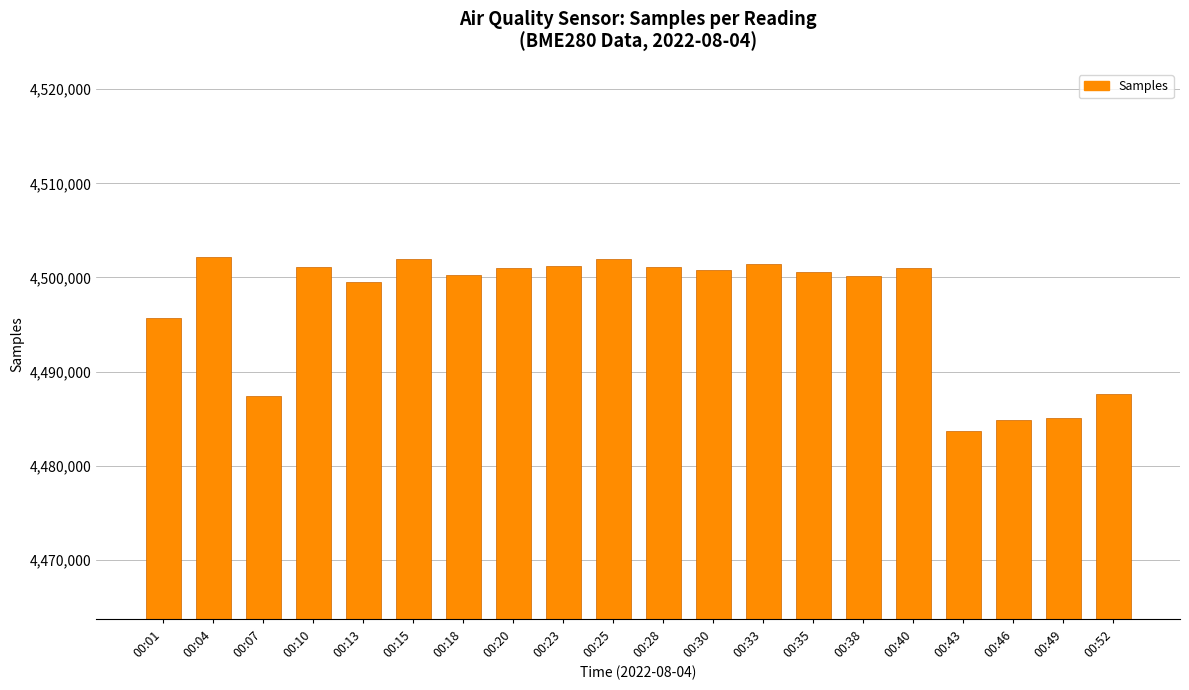

Is it true that the value at 00:18 is 2512793?

False